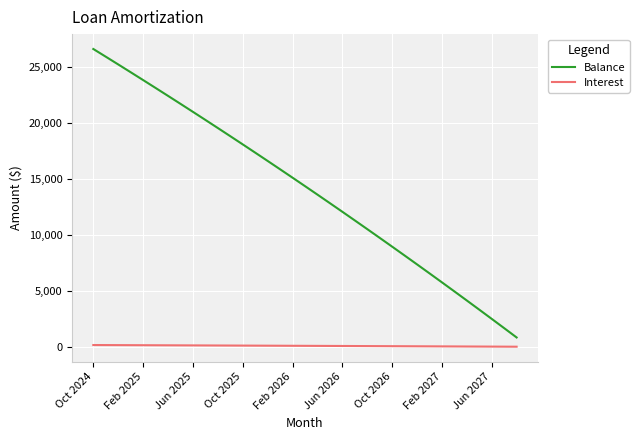

What is the difference between the maximum and minimum values in the Balance series?

25814.0